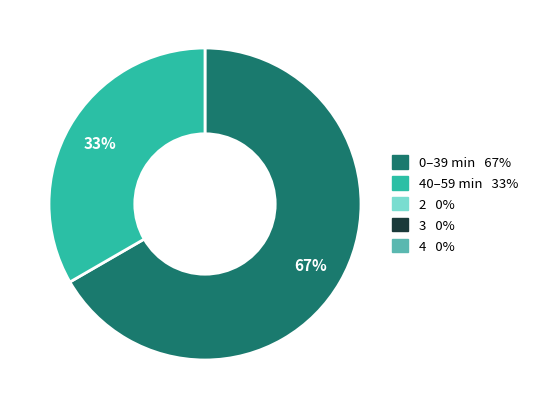

Does any single category account for the majority?

Yes